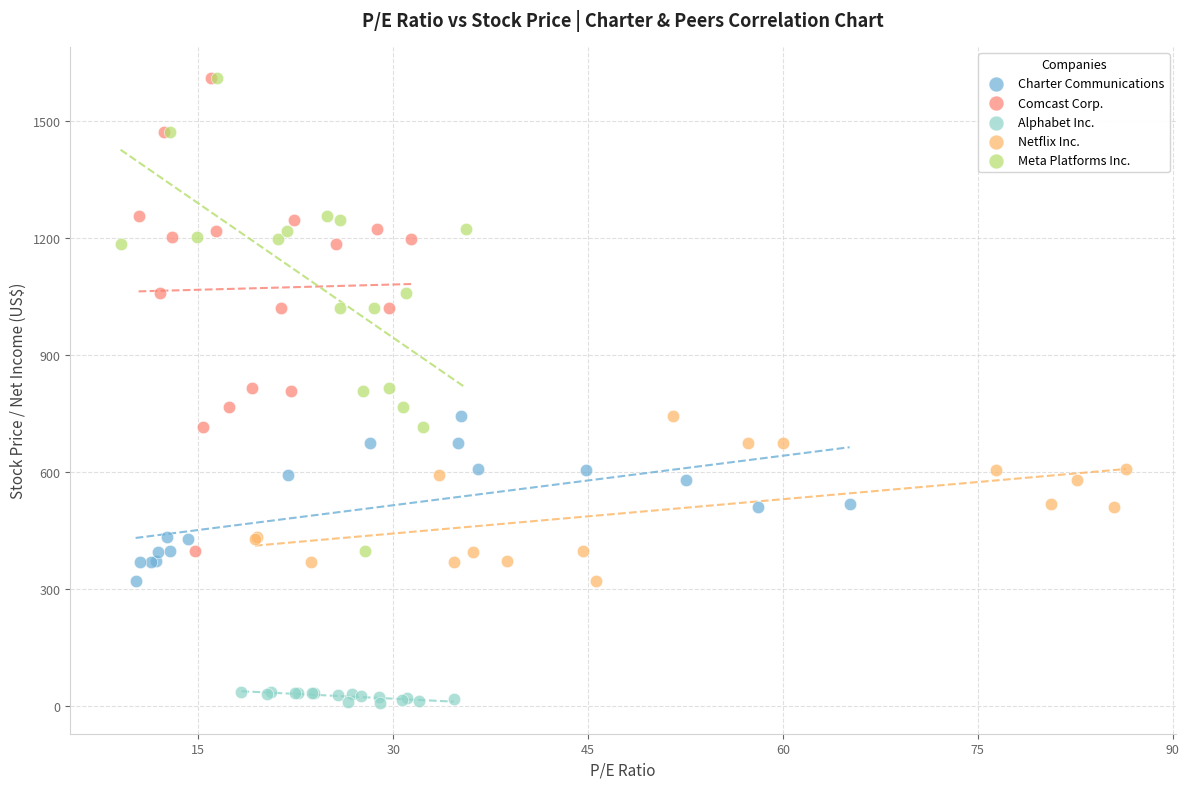

What are all the series names shown in the legend?

Charter Communications, Comcast Corp., Alphabet Inc., Netflix Inc., Meta Platforms Inc.